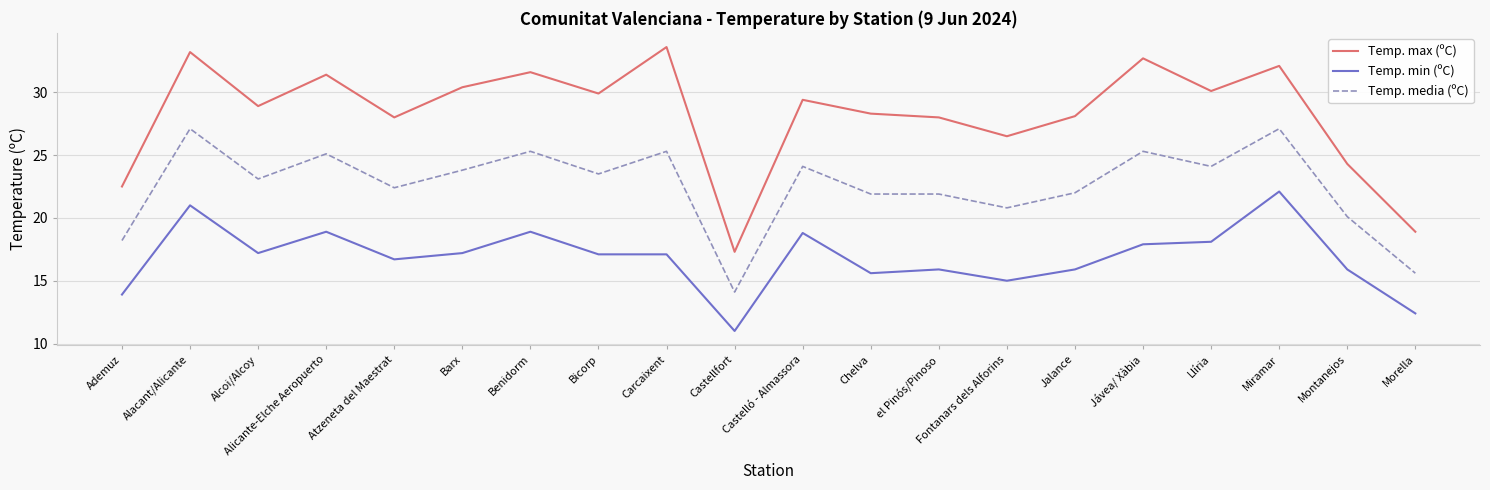

At Chelva, list the series in order from largest to smallest.

Temp. max (ºC), Temp. media (ºC), Temp. min (ºC)